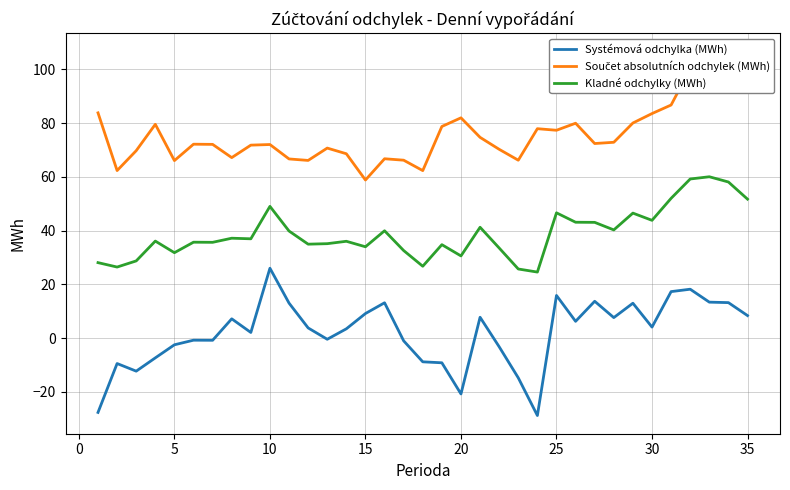

True or false: Kladné odchylky (MWh) and Systémová odchylka (MWh) intersect in this chart.

False